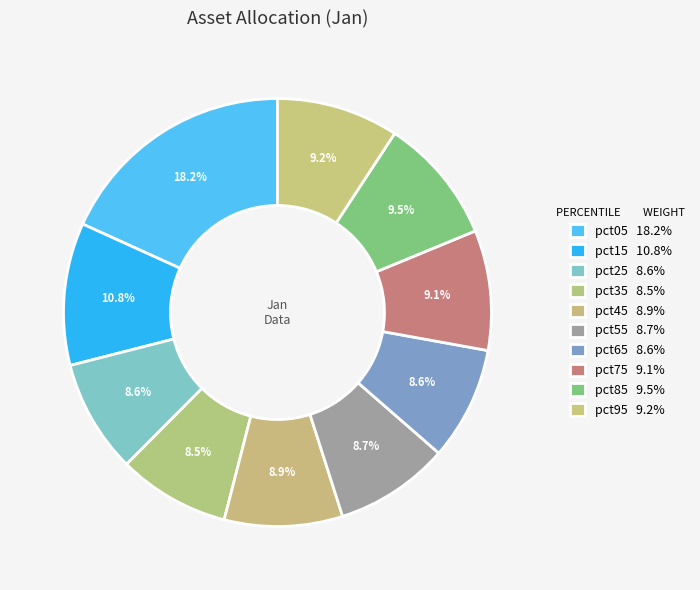

Count the number of slices in the pie.

10